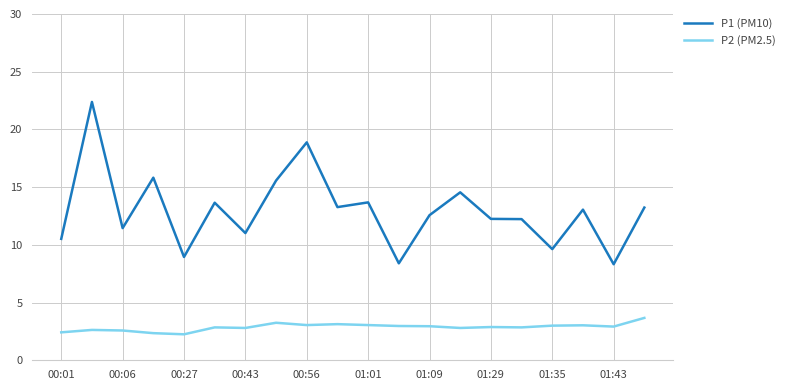

What are all the series names shown in the legend?

P1 (PM10), P2 (PM2.5)